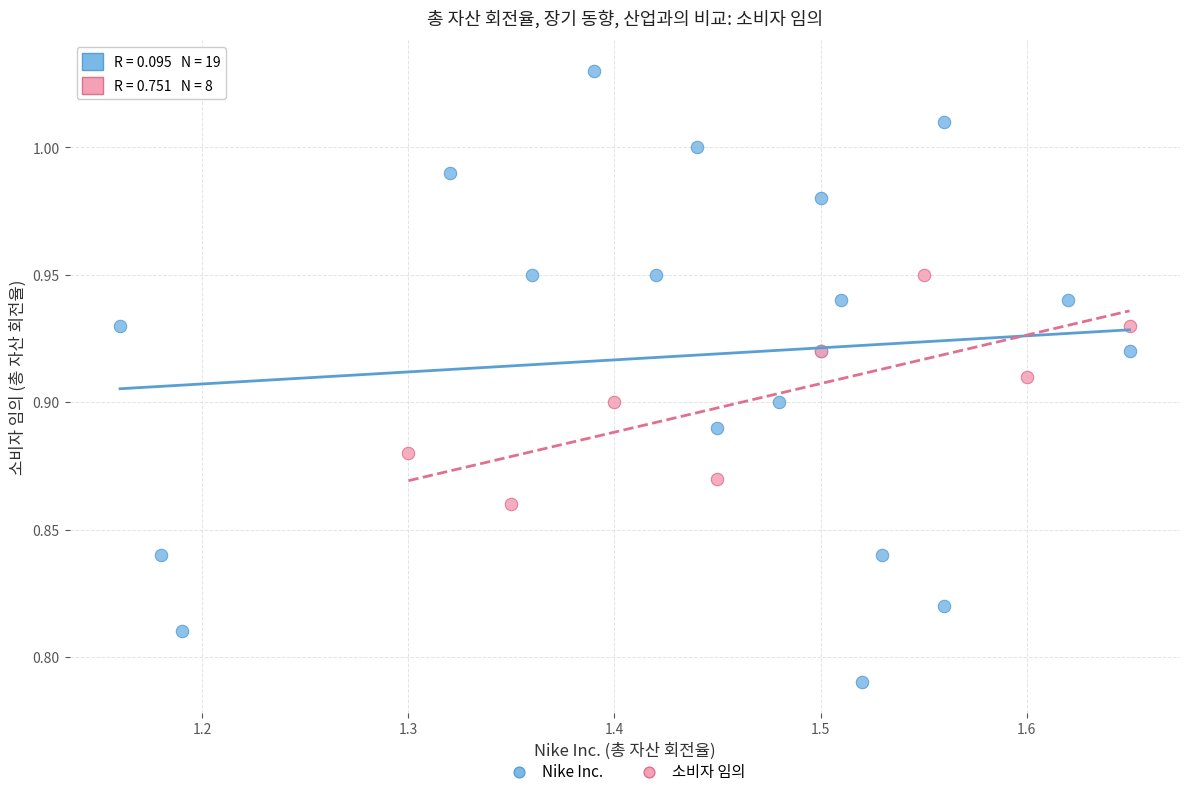

Which series contains the highest Y value?

Nike Inc.